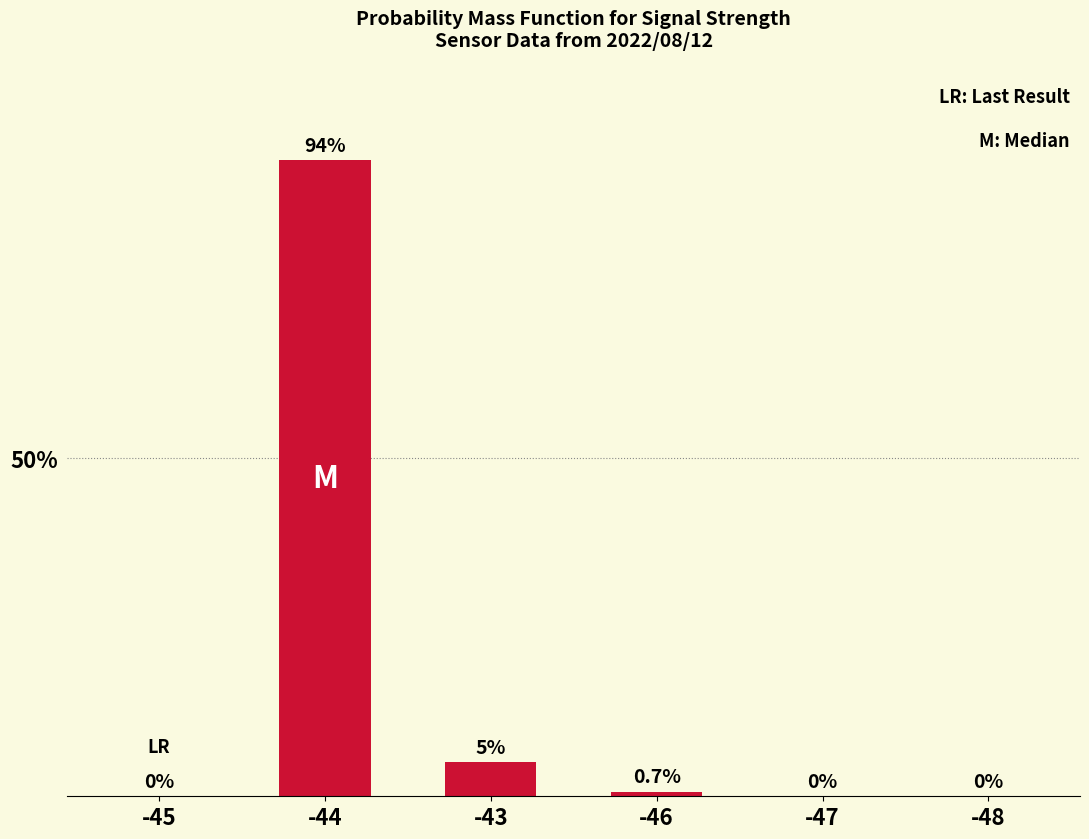

Reading left to right, what are all the values shown in this chart?

-45=0.0	-44=94.0	-43=5.0	-46=0.7	-47=0.0	-48=0.0